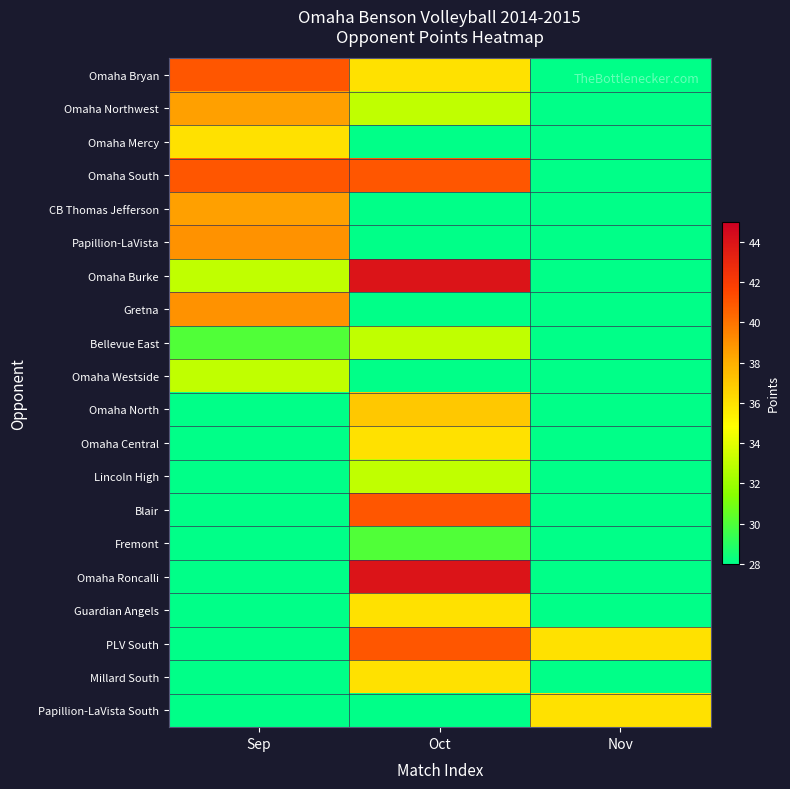

What is the total value across all series at Sep?

369.0